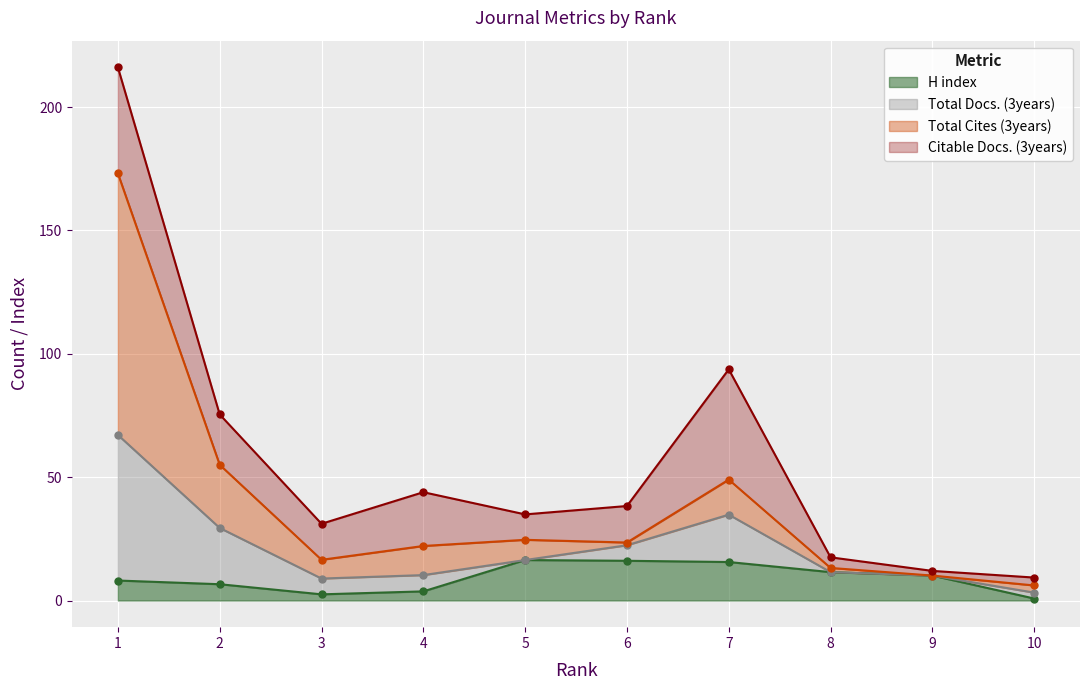

The H index series shows 16.4 at 5. True or false?

True